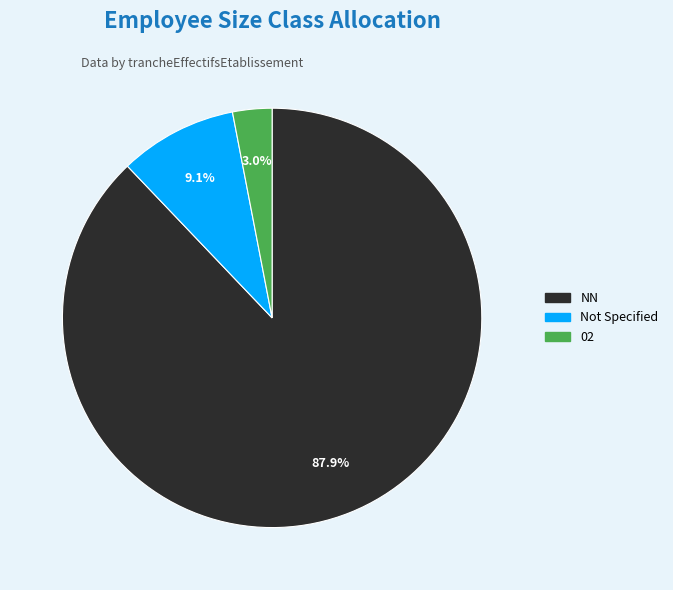

Is there any slice that represents more than half of the pie?

Yes